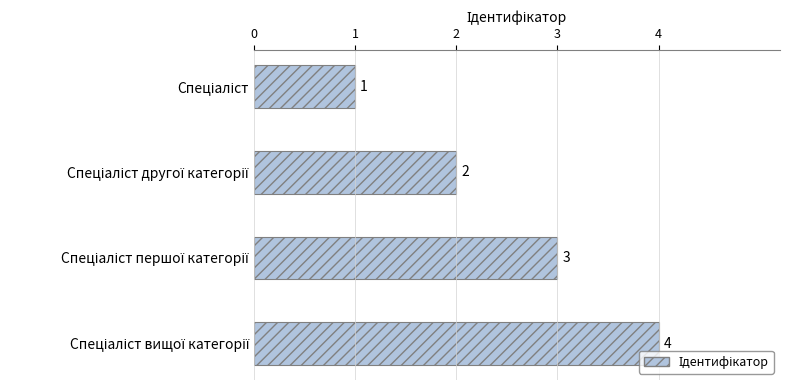

How many values are below 3?

2